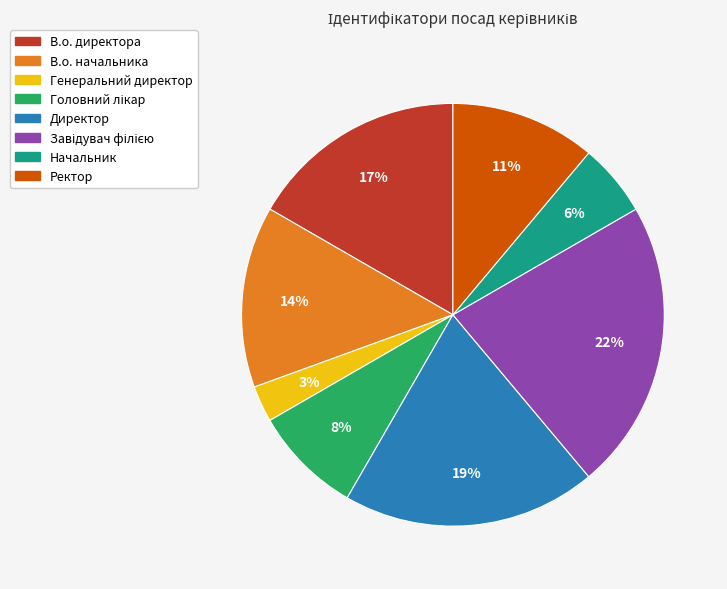

Is there a majority slice in this chart?

No